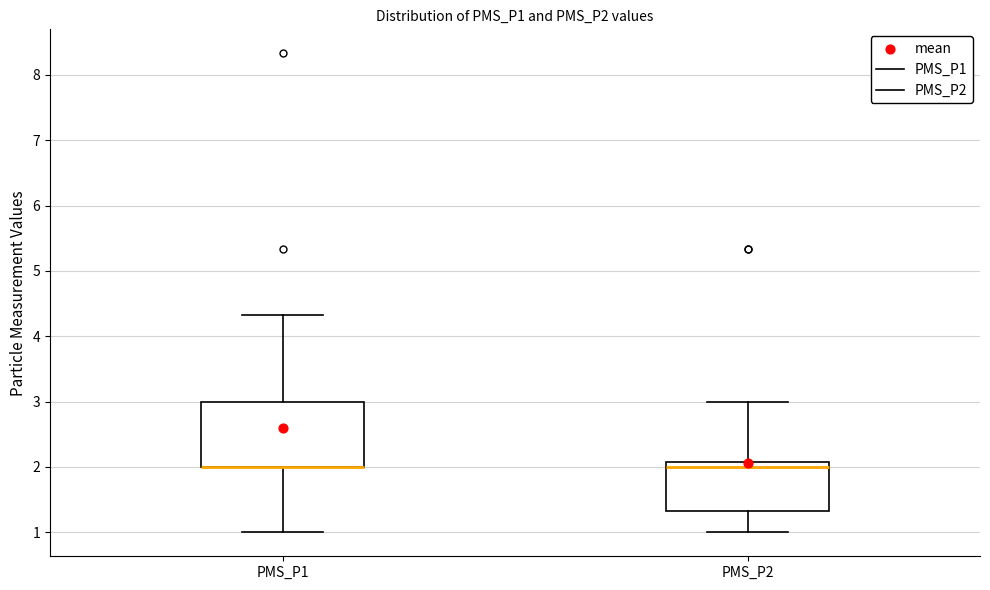

Reading left to right, transcribe this box plot: for each box, give where its median line is, the range the box spans, and where its two whiskers end, as read against the y-axis. The values are not printed on the chart, so give them approximately, as read against the axis.

PMS_P1: median 2.0 (drawn on the box's lower edge), box 2.0 to 3.0, whiskers 1.0 to 4.3
PMS_P2: median 2.0, box 1.3 to 2.1, whiskers 1.0 to 3.0